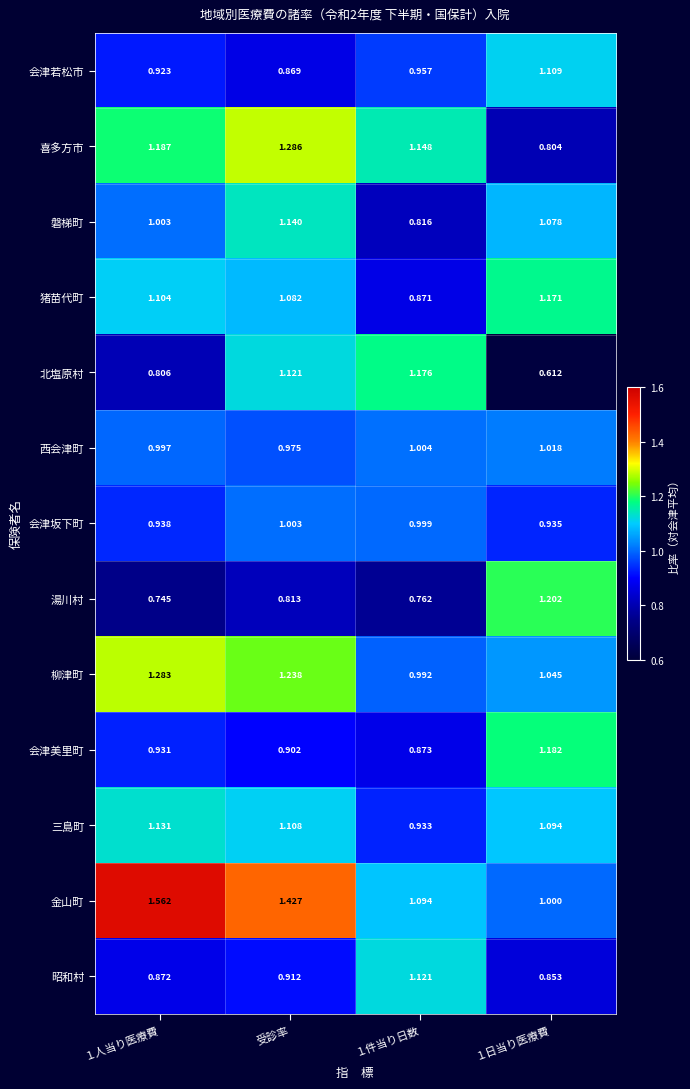

Which series has the largest total across all categories?

金山町